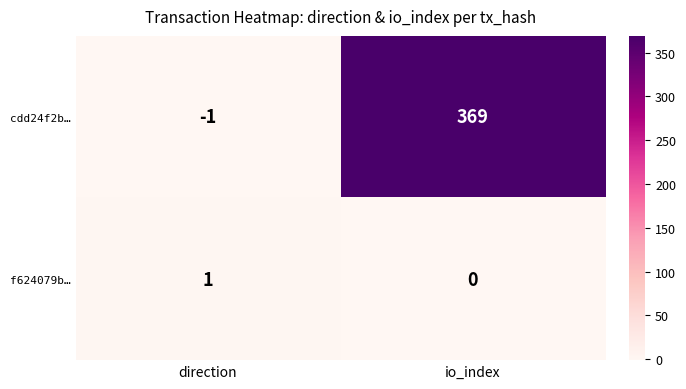

Which series changed the most between direction and io_index?

cdd24f2b…